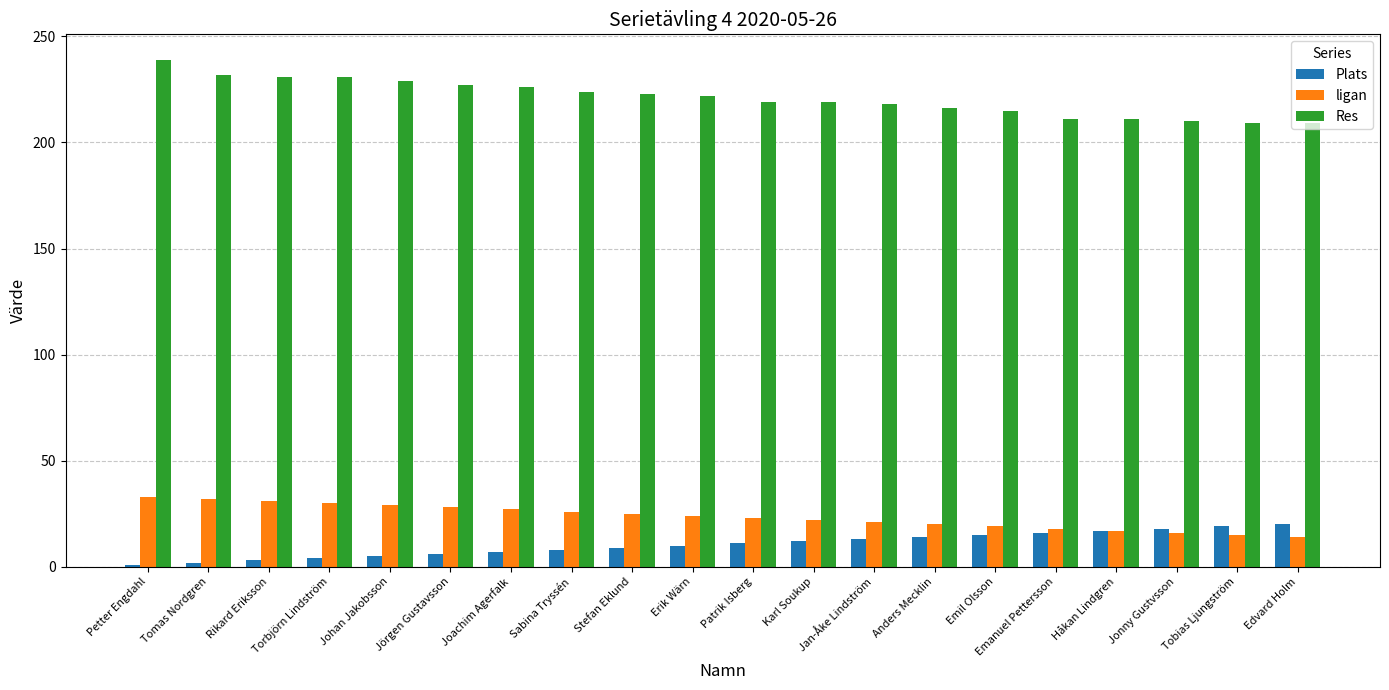

What is the maximum value for ligan?

33